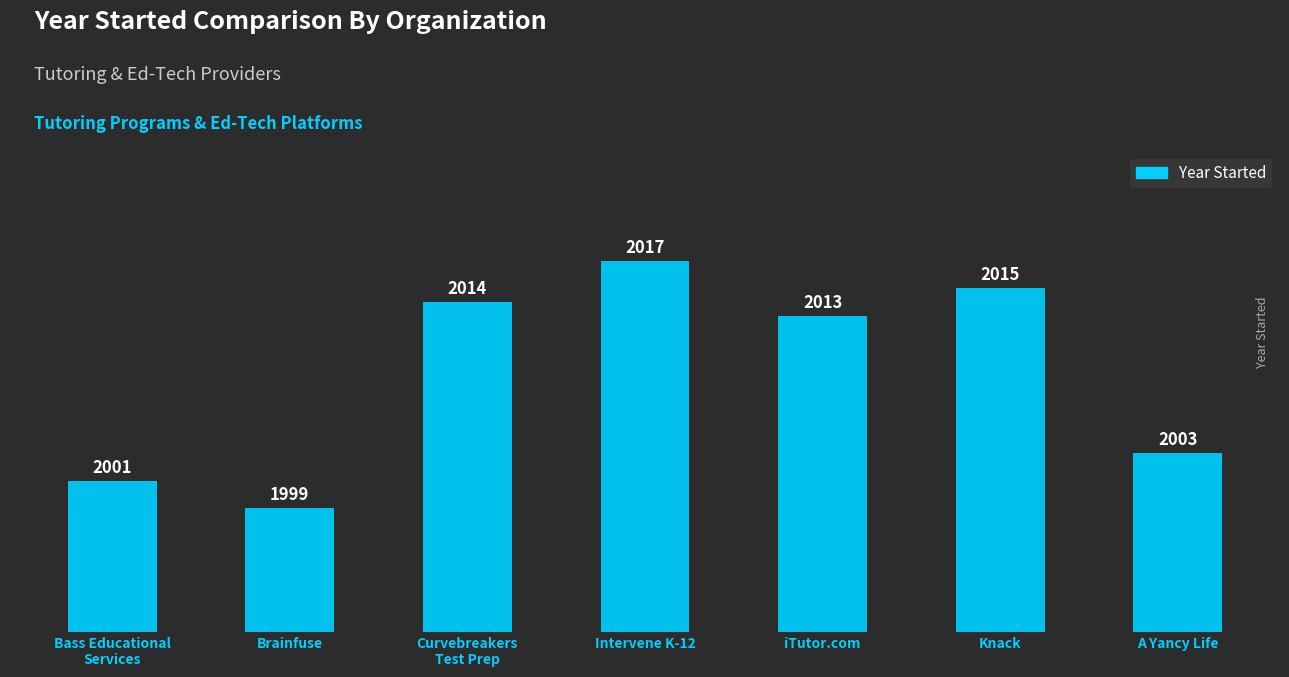

The value at Brainfuse is 1999. True or false?

True